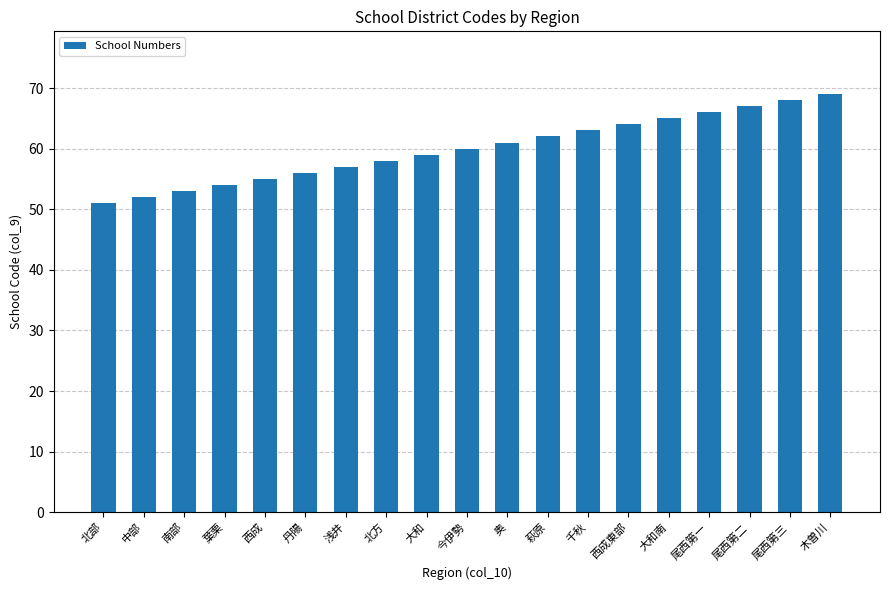

What is the difference between the second highest and minimum values?

17